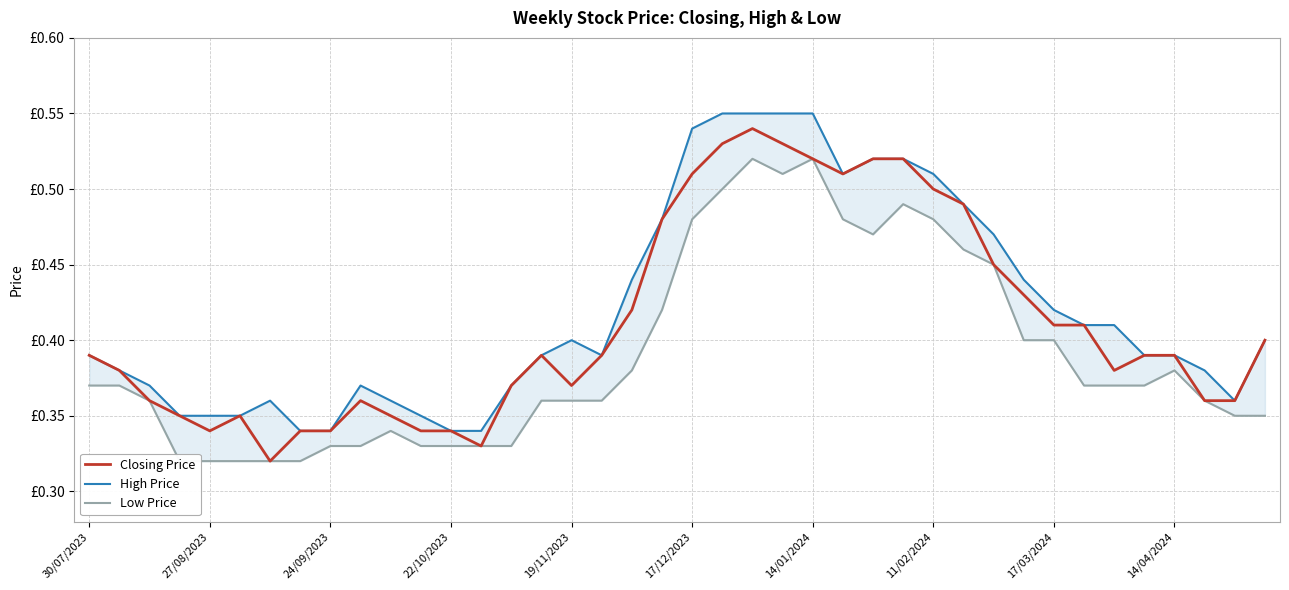

Where is the first local minimum for High Price?

17